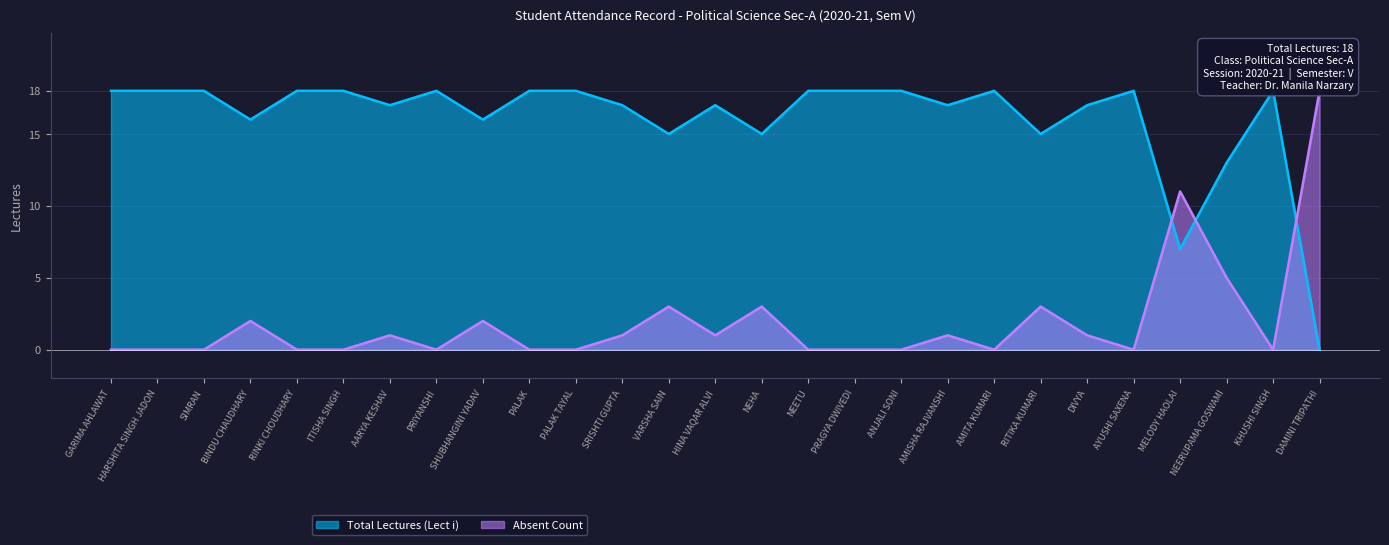

True or false: Absent Count has a value of -9 at KHUSHI SINGH.

False